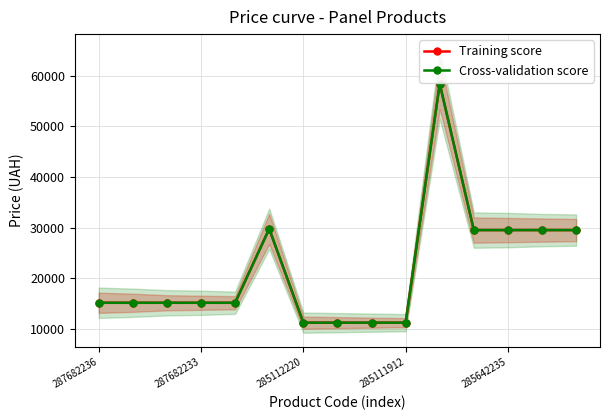

Which category has the highest value in the Training score series?

10